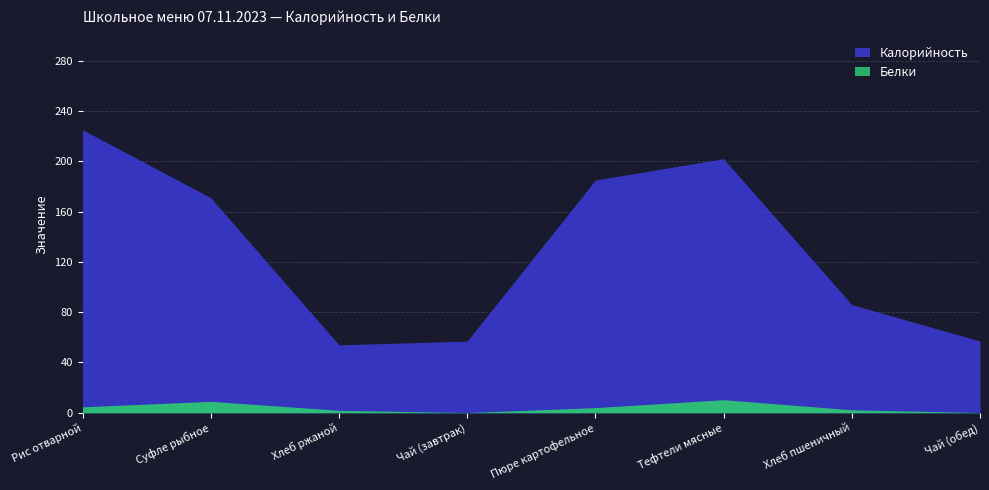

True or false: Калорийность and Белки cross at least once.

False